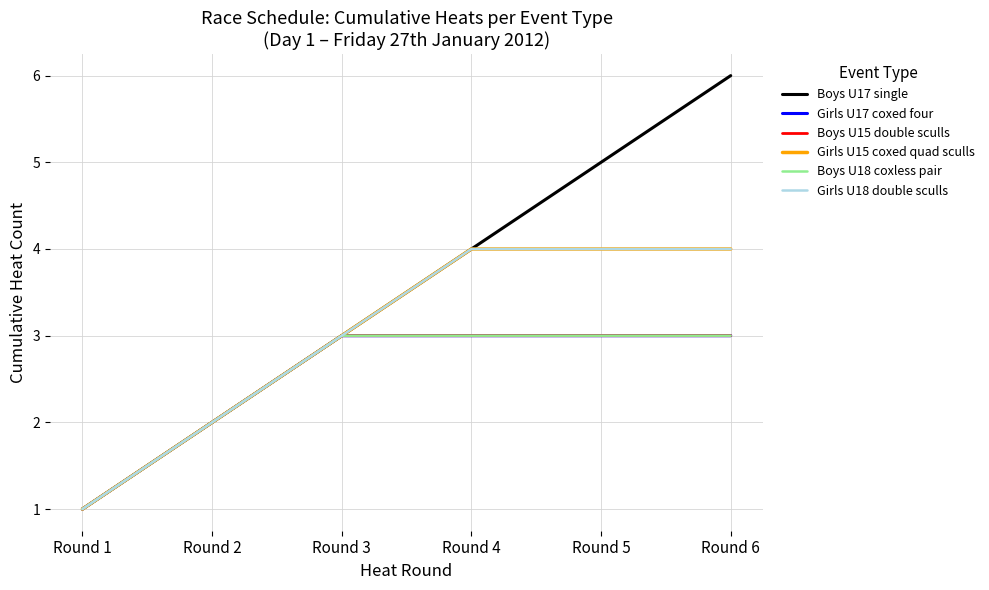

True or false: Boys U18 coxless pair has more than 1 points higher than both neighbors.

False